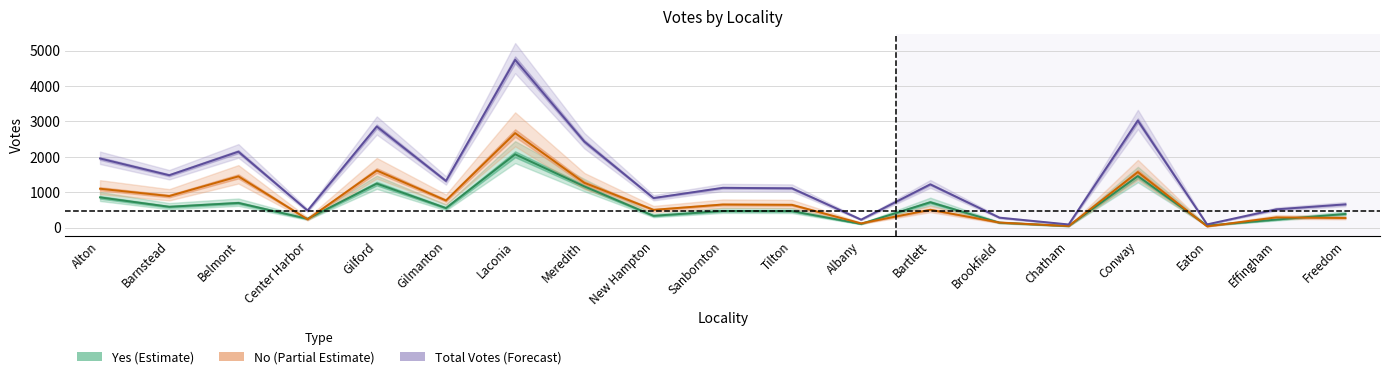

What is the highest value of the Yes (Estimate) series?

2070